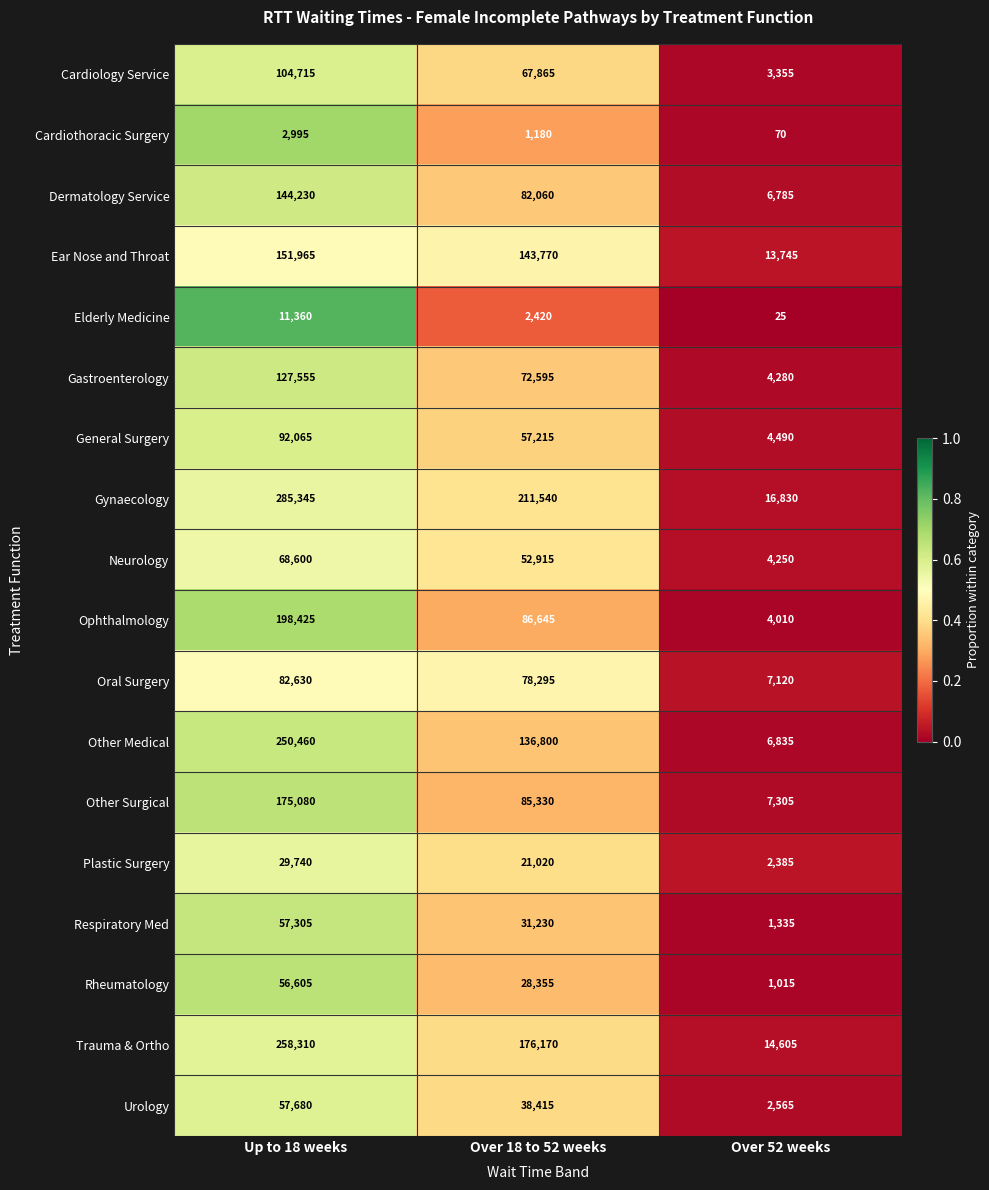

What is the sum of all Elderly Medicine values?

13805